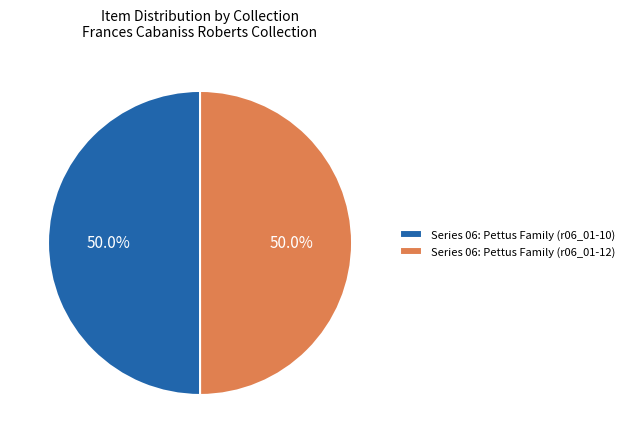

Approximately how many times larger is the value at Series 06: Pettus Family (r06_01-12) compared to Series 06: Pettus Family (r06_01-10)?

1.0